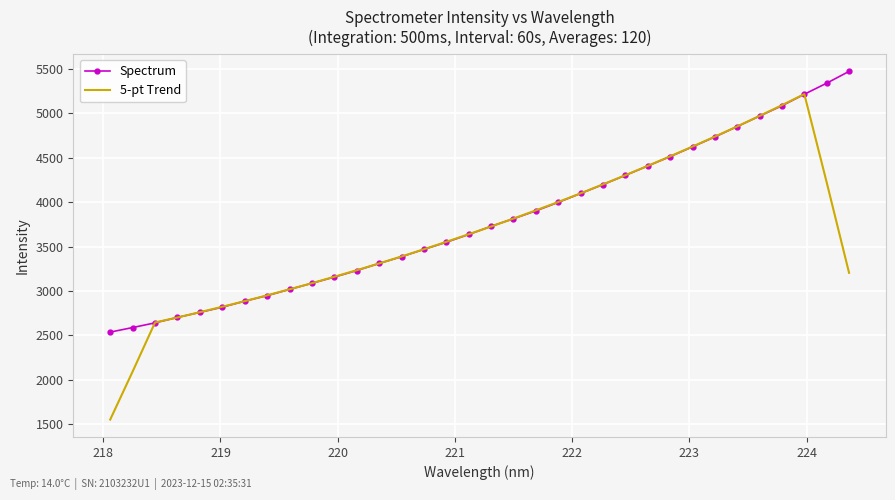

What is the greatest value displayed?

5472.0